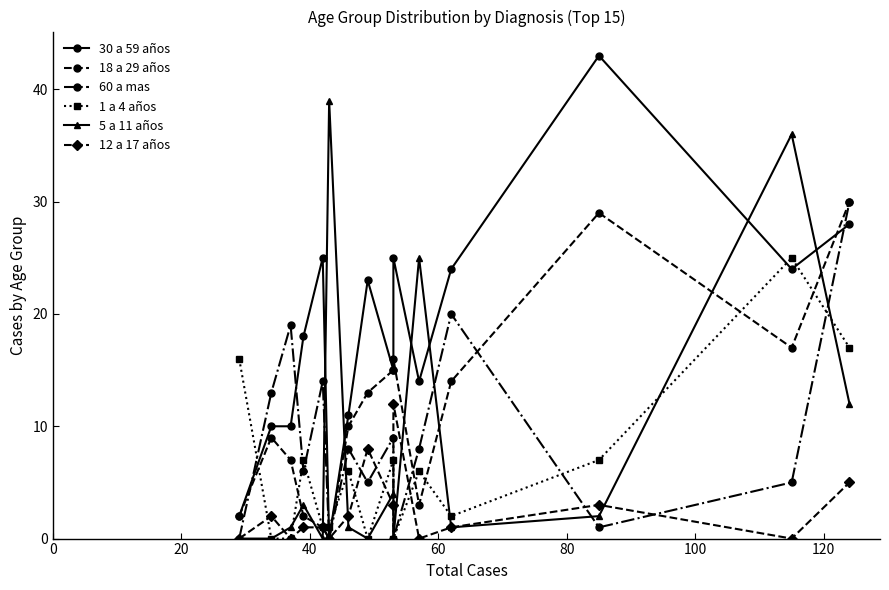

Which series has the largest total across all categories?

30 a 59 años